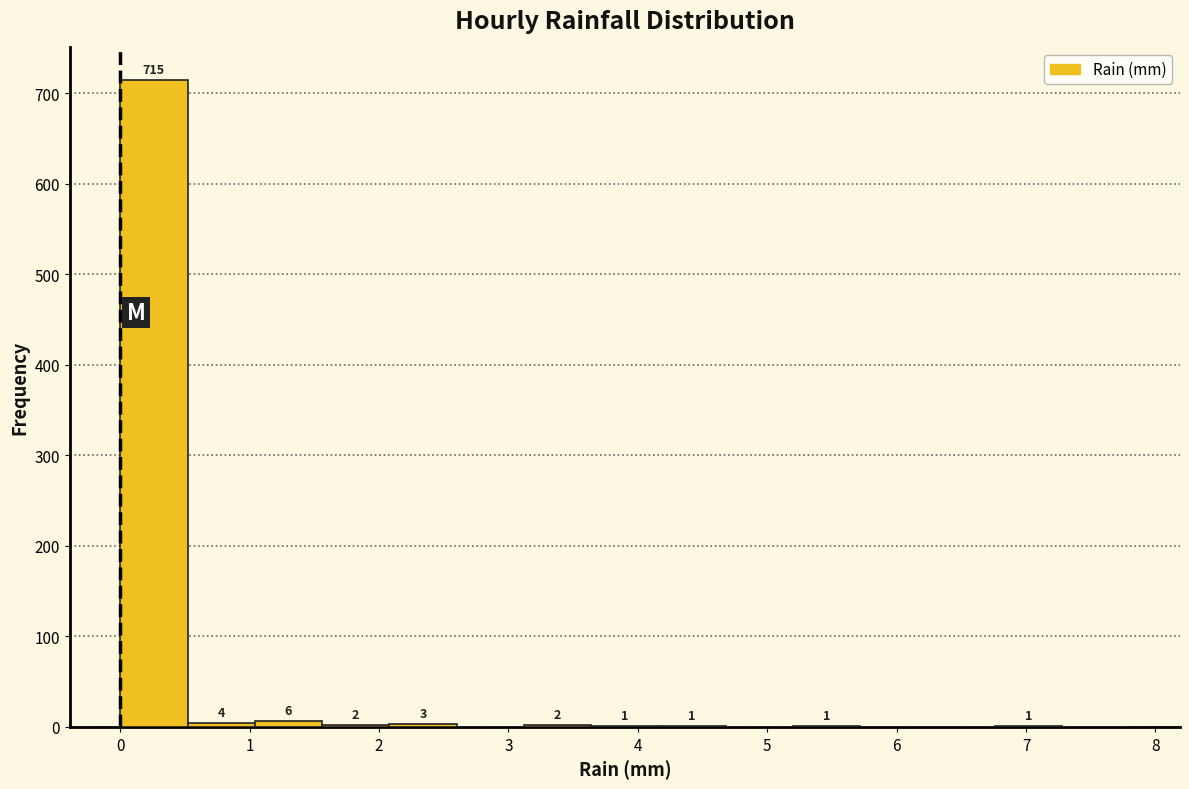

Which range on the x-axis has the tallest bar?

0.00 to 0.52